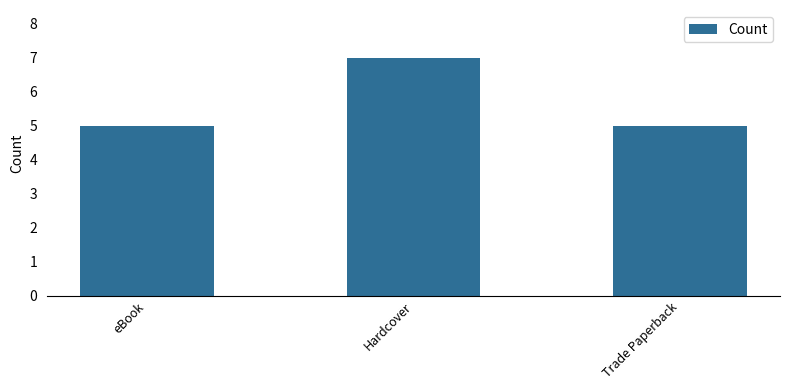

Does the chart contain any negative values?

No